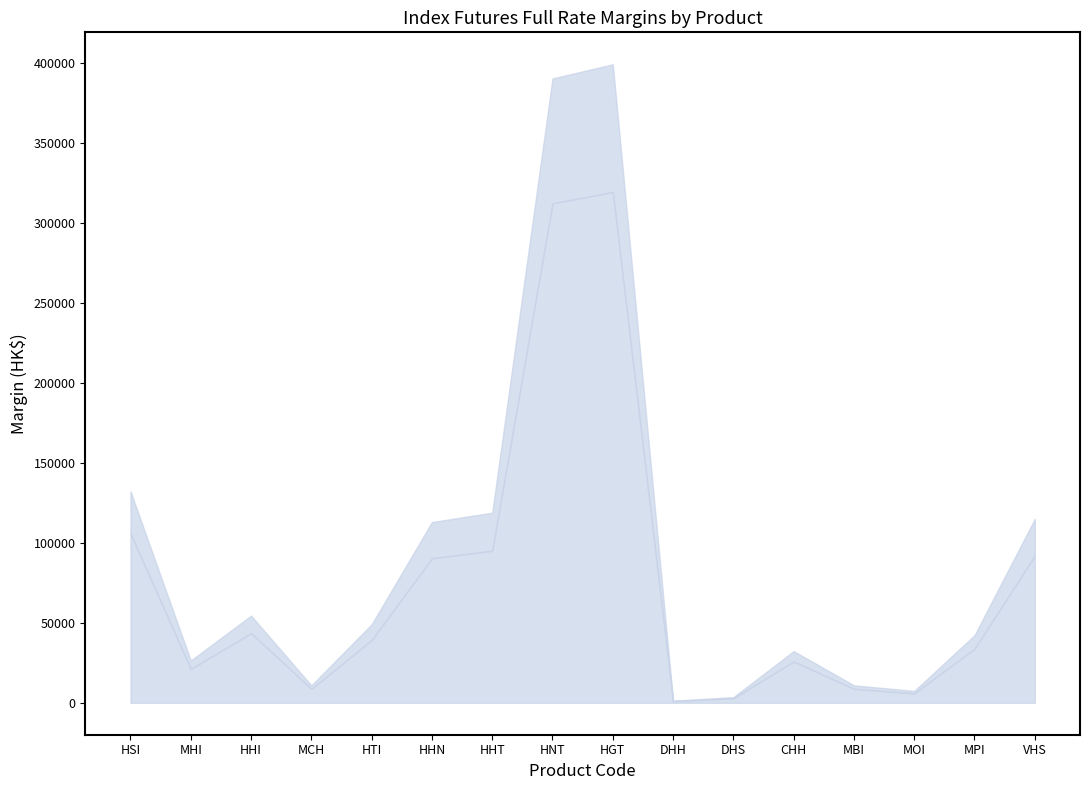

What position from the left is DHH?

10